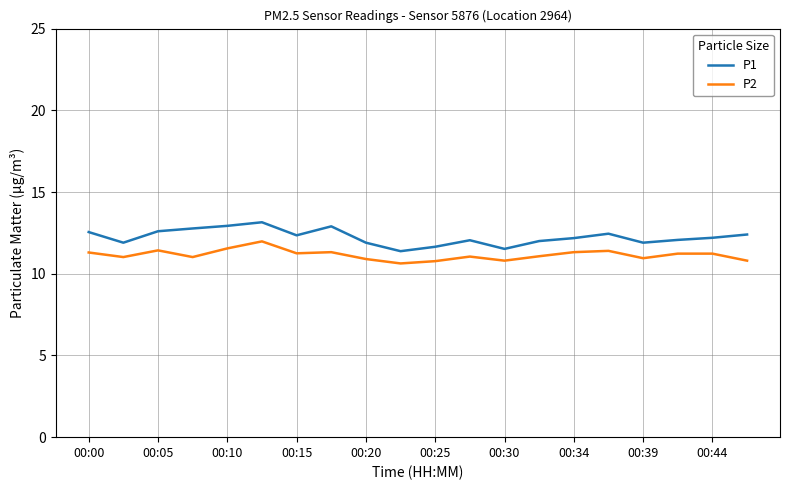

What is the difference between the maximum and minimum values in the P1 series?

1.8